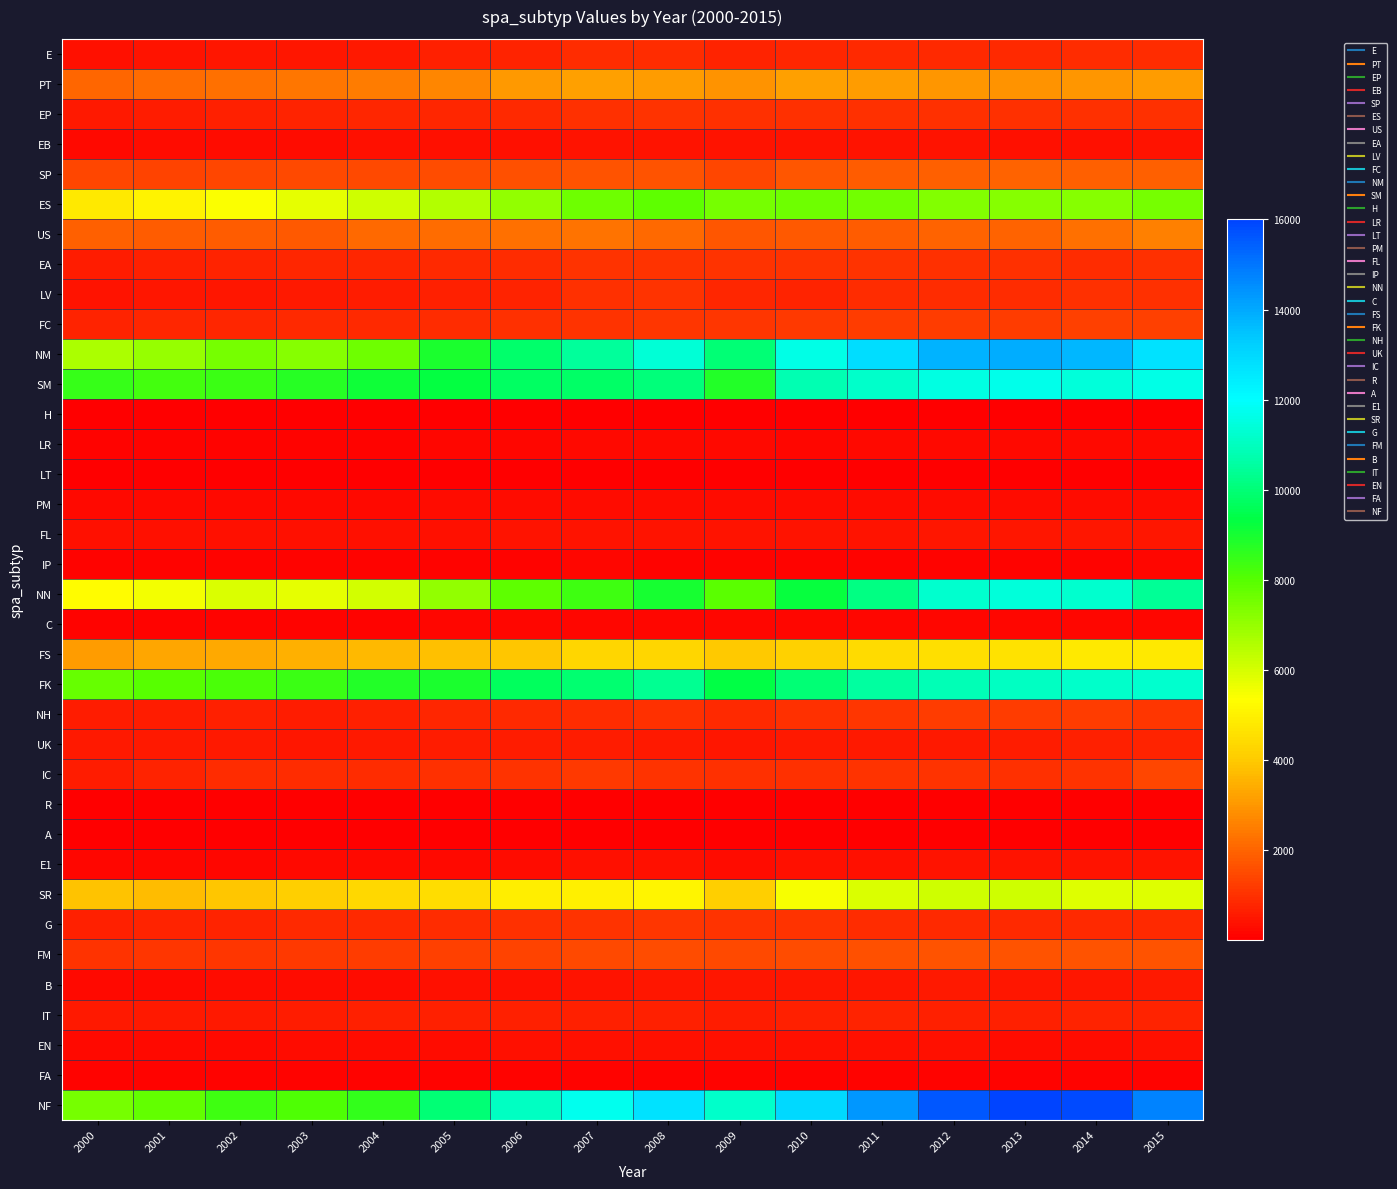

Which series has the widest spread of values?

NF